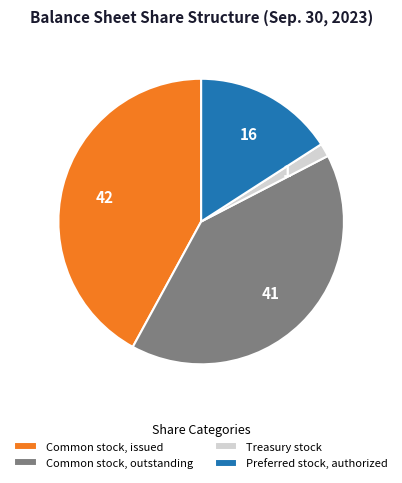

Does any single category account for the majority?

No